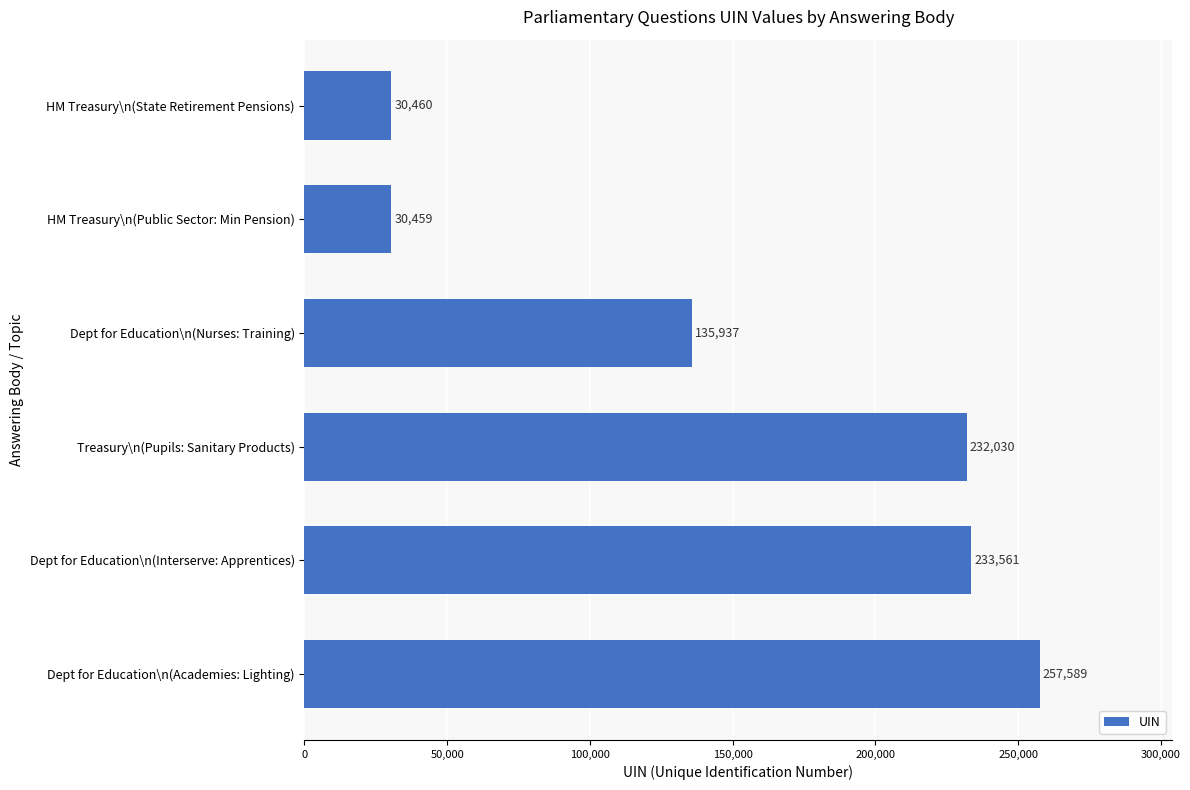

List the labels in order of value, largest first.

Dept for Education\n(Academies: Lighting), Dept for Education\n(Interserve: Apprentices), Treasury\n(Pupils: Sanitary Products), Dept for Education\n(Nurses: Training), HM Treasury\n(State Retirement Pensions), HM Treasury\n(Public Sector: Min Pension)